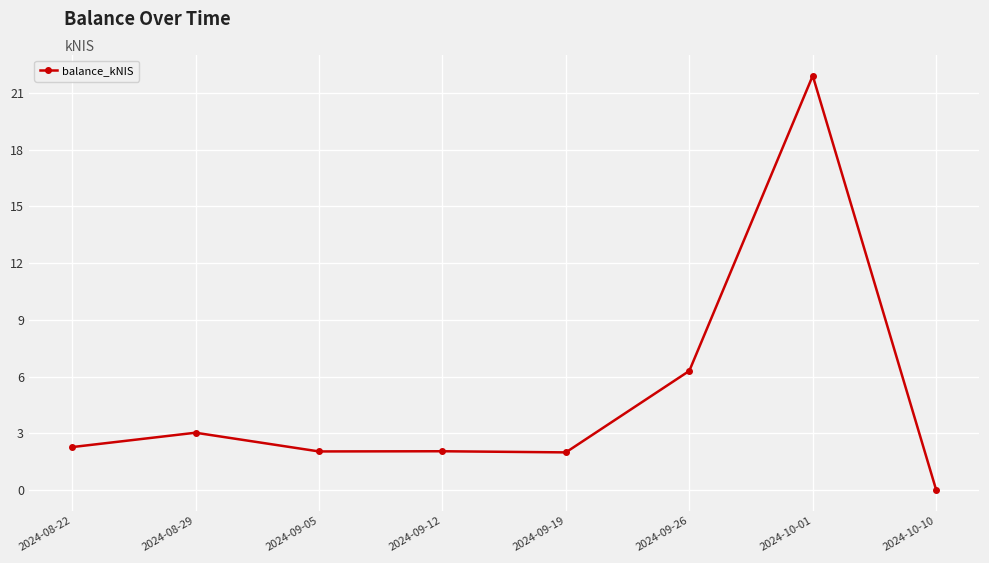

At which category does the data reach its first local peak?

2024-08-29